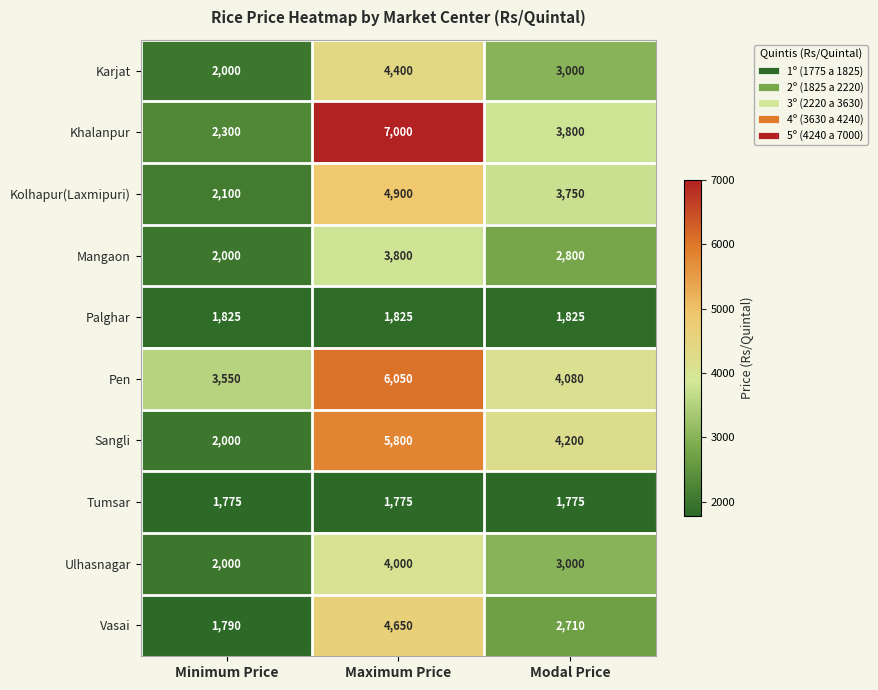

Where does the Mangaon series first go above 2800?

Maximum Price